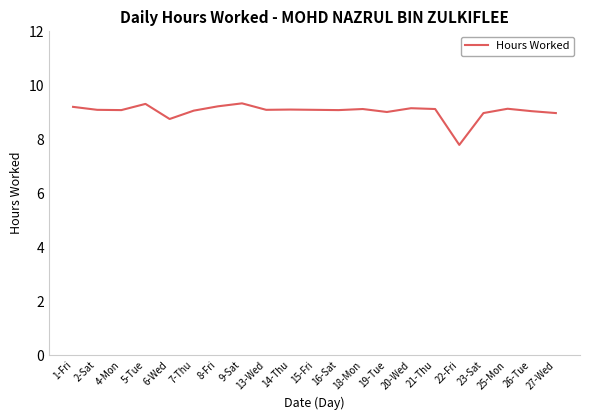

What is the smallest value displayed?

7.8